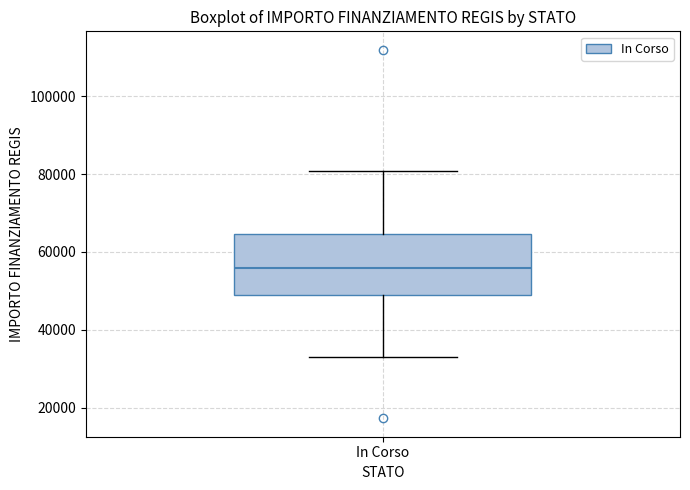

Transcribe this box plot: give where the median line is, the range the box spans, and where the two whiskers end, as read against the y-axis. The values are not printed on the chart, so give them approximately, as read against the axis.

median 56000, box 50000 to 64000, whiskers 32000 to 80000